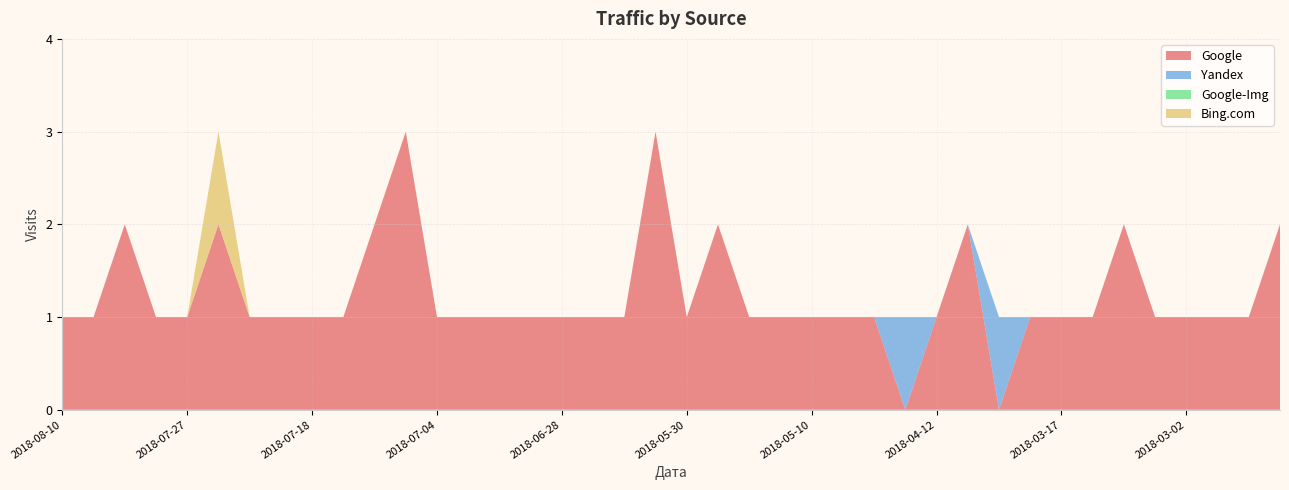

Reading left to right, extract all data points from this chart.

Google: 1	1	2	1	1	2	1	1	1	1	2	3	1	1	1	1	1	1	1	3	1	2	1	1	1	1	1	0	1	2	0	1	1	1	2	1	1	1	1	2
Yandex: 0	0	0	0	0	0	0	0	0	0	0	0	0	0	0	0	0	0	0	0	0	0	0	0	0	0	0	1	0	0	1	0	0	0	0	0	0	0	0	0
Google-Img: 0	0	0	0	0	0	0	0	0	0	0	0	0	0	0	0	0	0	0	0	0	0	0	0	0	0	0	0	0	0	0	0	0	0	0	0	0	0	0	0
Bing.com: 0	0	0	0	0	1	0	0	0	0	0	0	0	0	0	0	0	0	0	0	0	0	0	0	0	0	0	0	0	0	0	0	0	0	0	0	0	0	0	0